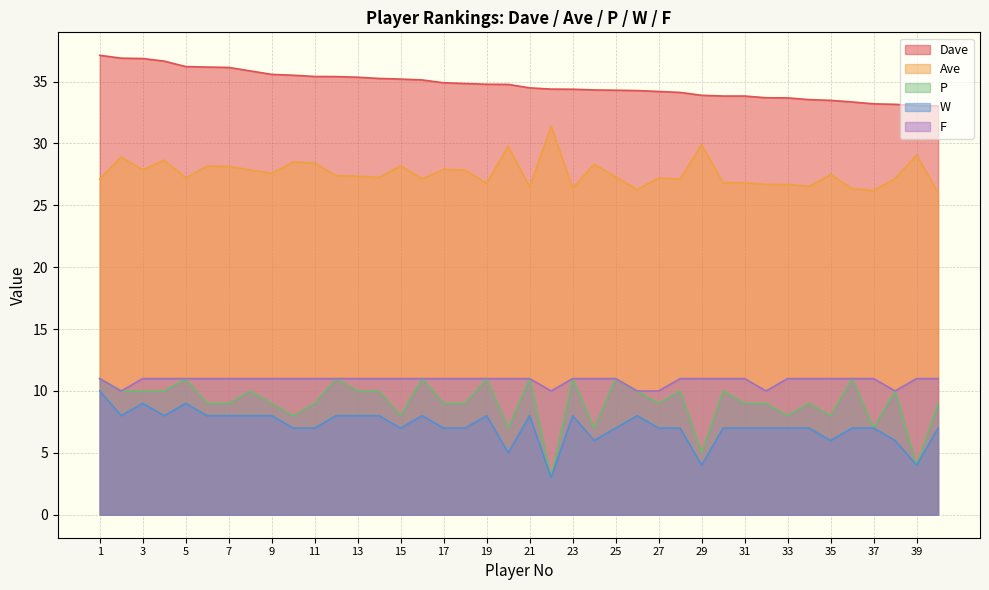

What is the spread (max minus min) of values at 24?

28.3